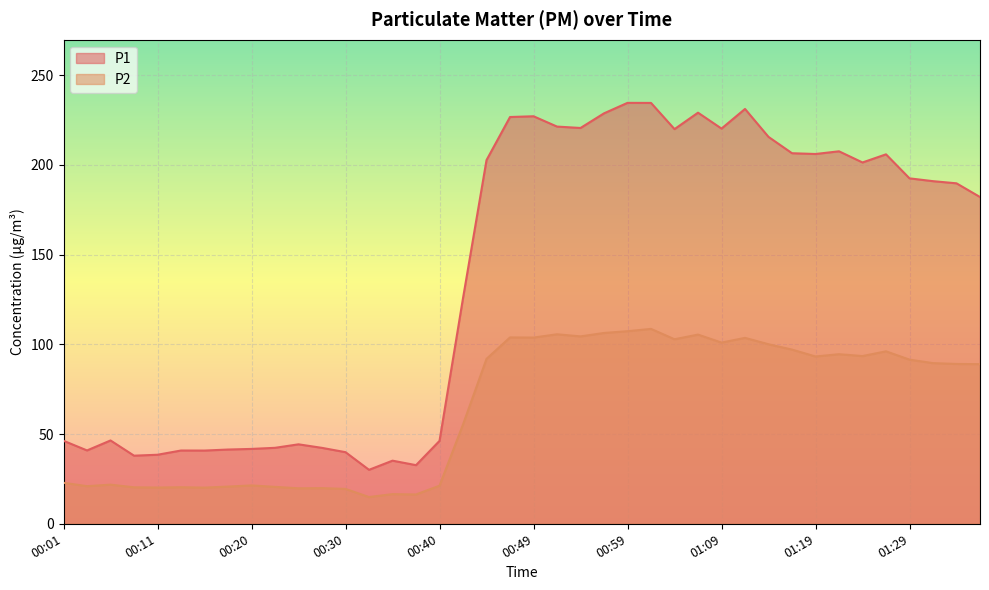

Where is P2 nearest to the value 61?

00:42